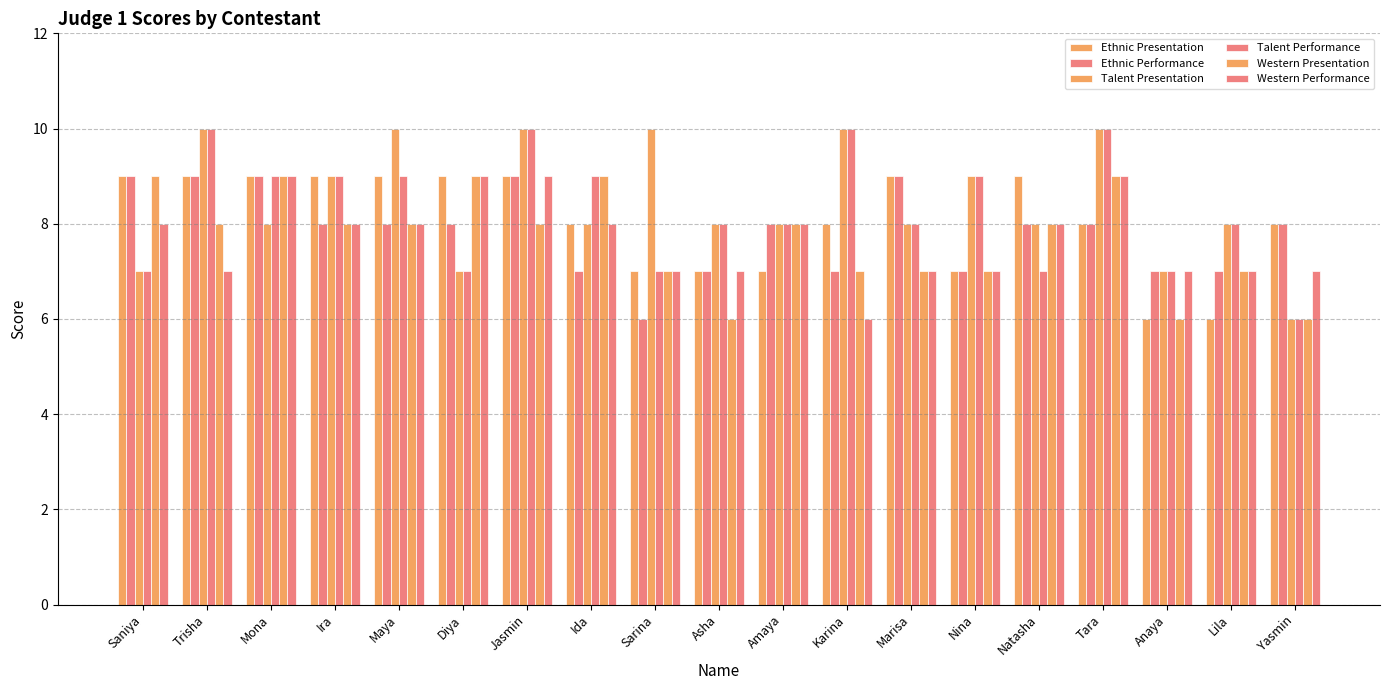

At which label does Western Presentation first exceed 8?

Saniya